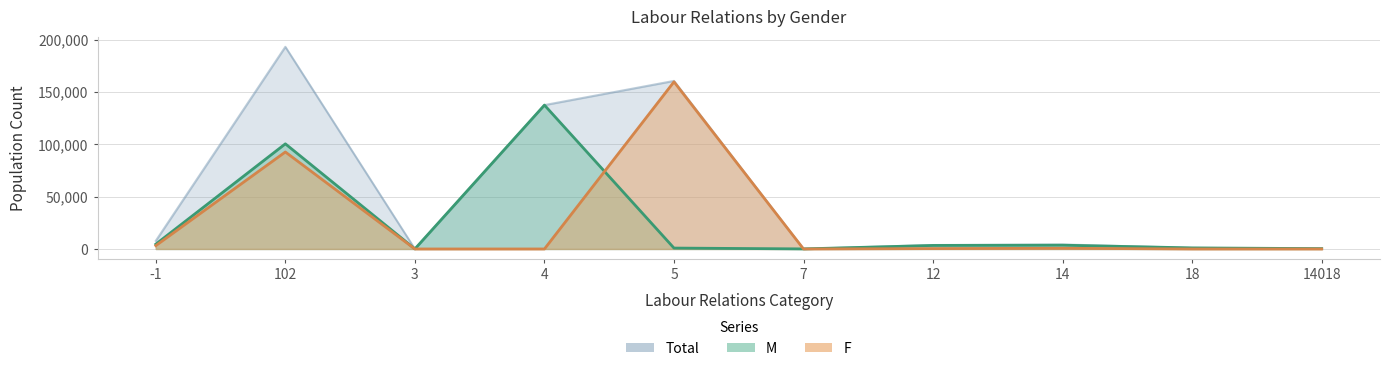

How many intersections are there between F and M?

2